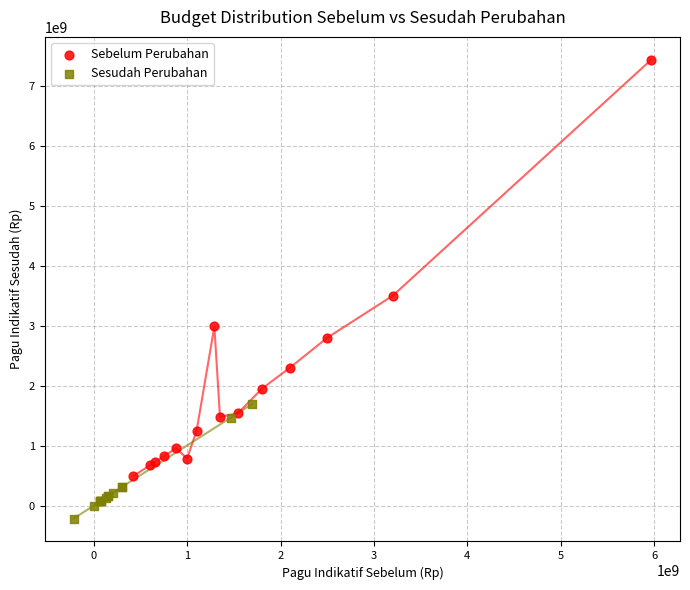

Which series reaches the minimum Y coordinate?

Sesudah Perubahan